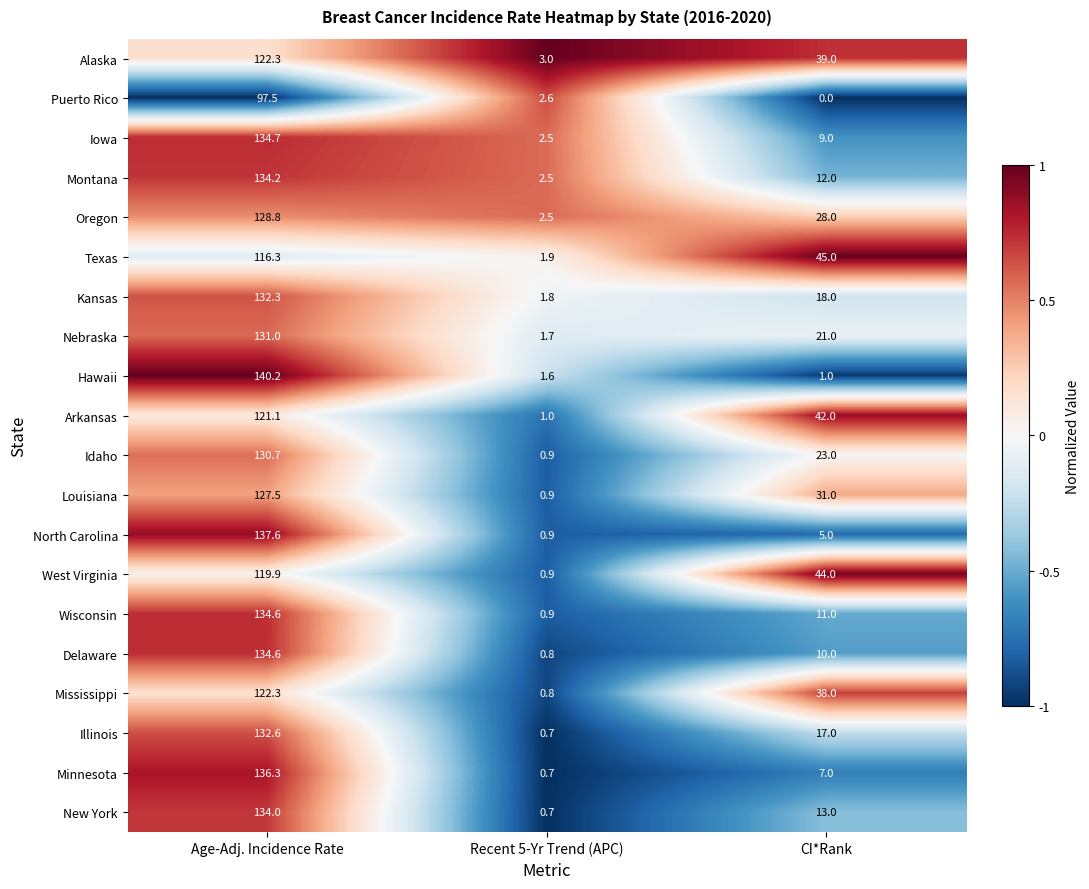

At how many categories does at least one series exceed 0?

3